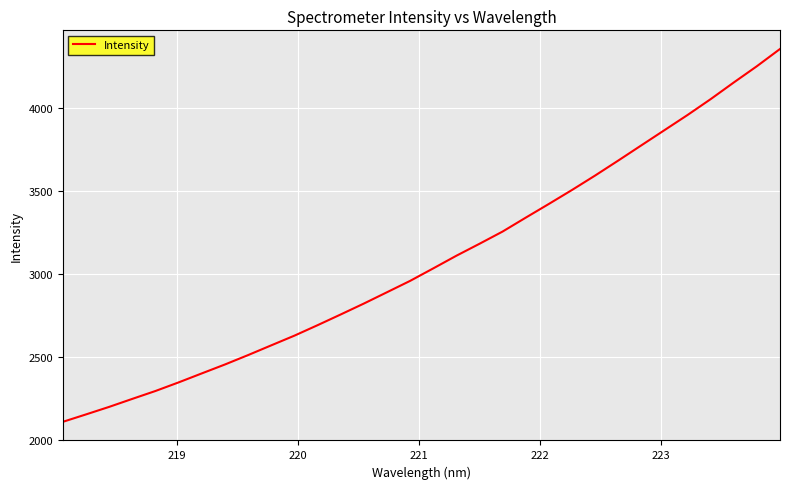

What is the minimum value shown in the chart?

2108.1